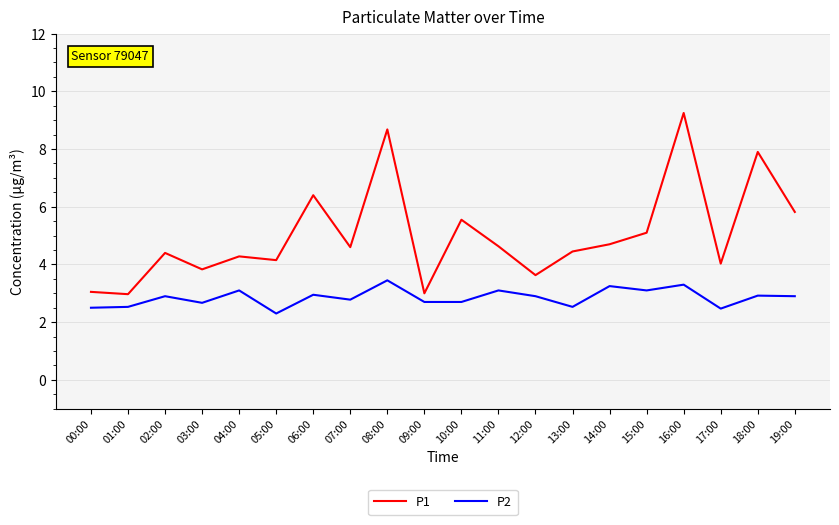

What is the minimum value shown in the chart?

2.3